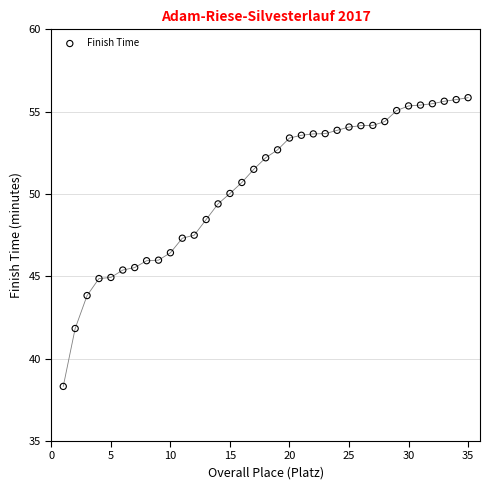

What is the range of X values (max minus min)?

34.0